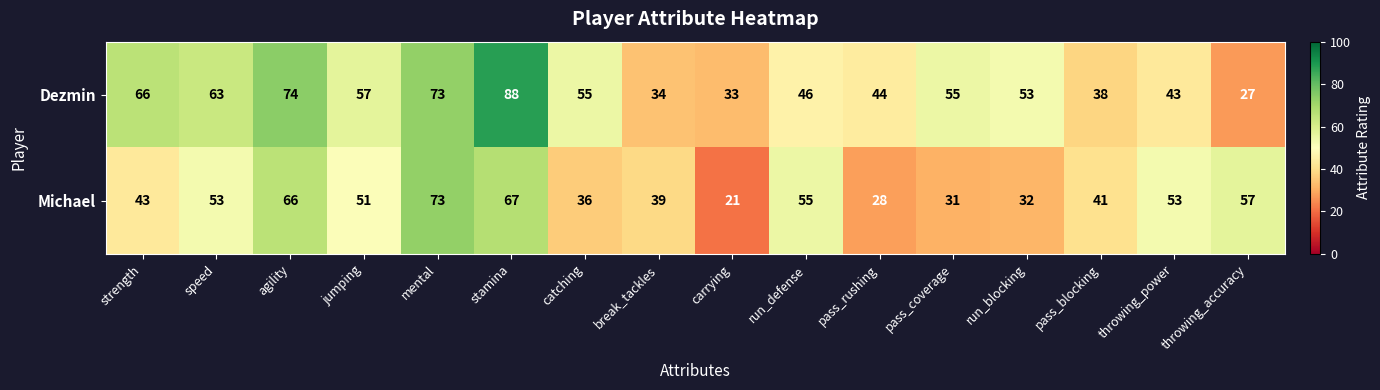

At which label is Michael closest to 47?

strength